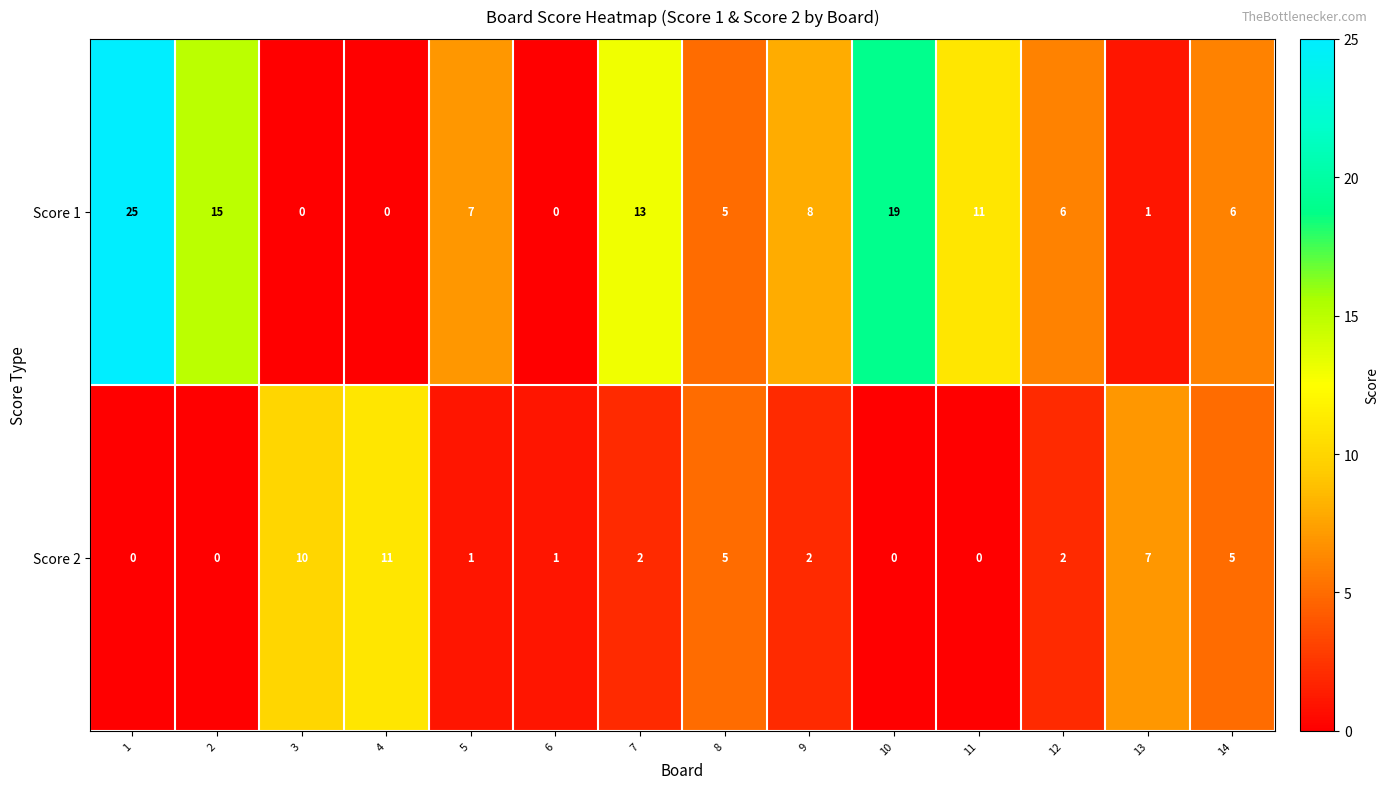

What is the sum of all Score 1 values?

116